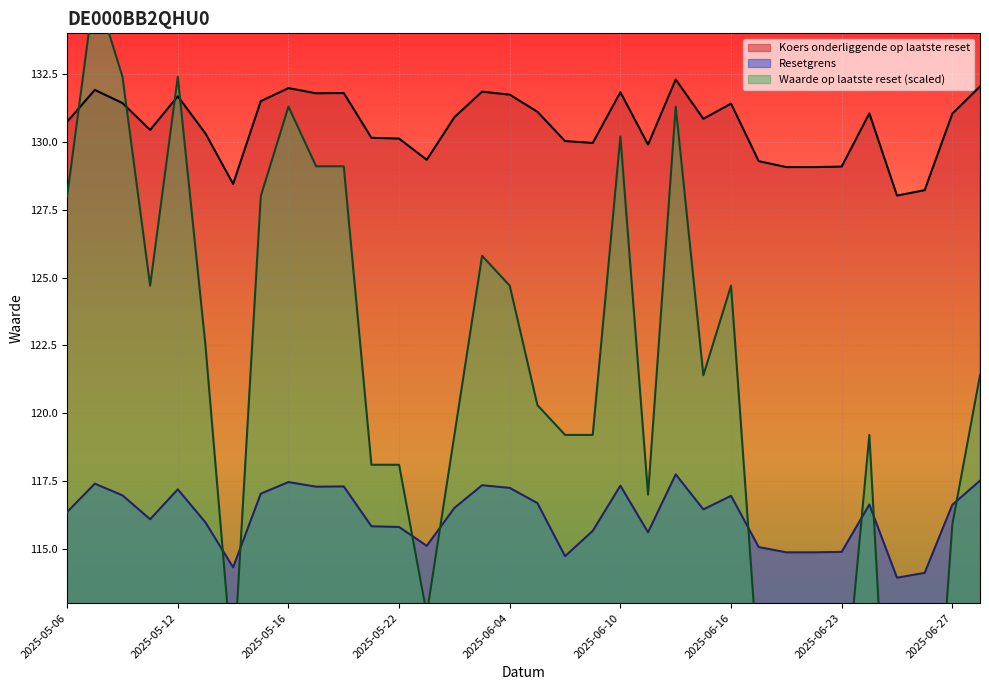

Reading right to left, extract all data points from this chart.

Koers onderliggende op laatste reset: 2025-06-30=132.0	2025-06-27=131.0	2025-06-26=128.2	2025-06-25=128.0	2025-06-24=131.1	2025-06-23=129.1	2025-06-20=129.1	2025-06-18=129.1	2025-06-17=129.3	2025-06-16=131.4	2025-06-13=130.8	2025-06-12=132.3	2025-06-11=129.9	2025-06-10=131.8	2025-06-09=130.0	2025-06-06=130.0	2025-06-05=131.1	2025-06-04=131.7	2025-06-03=131.8	2025-06-02=130.9	2025-05-23=129.3	2025-05-22=130.1	2025-05-21=130.2	2025-05-20=131.8	2025-05-19=131.8	2025-05-16=132.0	2025-05-15=131.5	2025-05-14=128.4	2025-05-13=130.3	2025-05-12=131.7	2025-05-09=130.4	2025-05-08=131.4	2025-05-07=131.9	2025-05-06=130.7
Resetgrens: 2025-06-30=117.5	2025-06-27=116.6	2025-06-26=114.1	2025-06-25=113.9	2025-06-24=116.6	2025-06-23=114.9	2025-06-20=114.9	2025-06-18=114.9	2025-06-17=115.1	2025-06-16=117.0	2025-06-13=116.5	2025-06-12=117.7	2025-06-11=115.6	2025-06-10=117.3	2025-06-09=115.7	2025-06-06=114.7	2025-06-05=116.7	2025-06-04=117.2	2025-06-03=117.3	2025-06-02=116.5	2025-05-23=115.1	2025-05-22=115.8	2025-05-21=115.8	2025-05-20=117.3	2025-05-19=117.3	2025-05-16=117.5	2025-05-15=117.0	2025-05-14=114.3	2025-05-13=116.0	2025-05-12=117.2	2025-05-09=116.1	2025-05-08=117.0	2025-05-07=117.4	2025-05-06=116.4
Waarde op laatste reset: 2025-06-30=121.4	2025-06-27=115.9	2025-06-26=101.6	2025-06-25=100.5	2025-06-24=119.2	2025-06-23=108.2	2025-06-20=108.2	2025-06-18=109.3	2025-06-17=110.4	2025-06-16=124.7	2025-06-13=121.4	2025-06-12=131.3	2025-06-11=117.0	2025-06-10=130.2	2025-06-09=119.2	2025-06-06=119.2	2025-06-05=120.3	2025-06-04=124.7	2025-06-03=125.8	2025-06-02=119.2	2025-05-23=112.6	2025-05-22=118.1	2025-05-21=118.1	2025-05-20=129.1	2025-05-19=129.1	2025-05-16=131.3	2025-05-15=128.0	2025-05-14=110.4	2025-05-13=122.5	2025-05-12=132.4	2025-05-09=124.7	2025-05-08=132.4	2025-05-07=135.7	2025-05-06=128.0